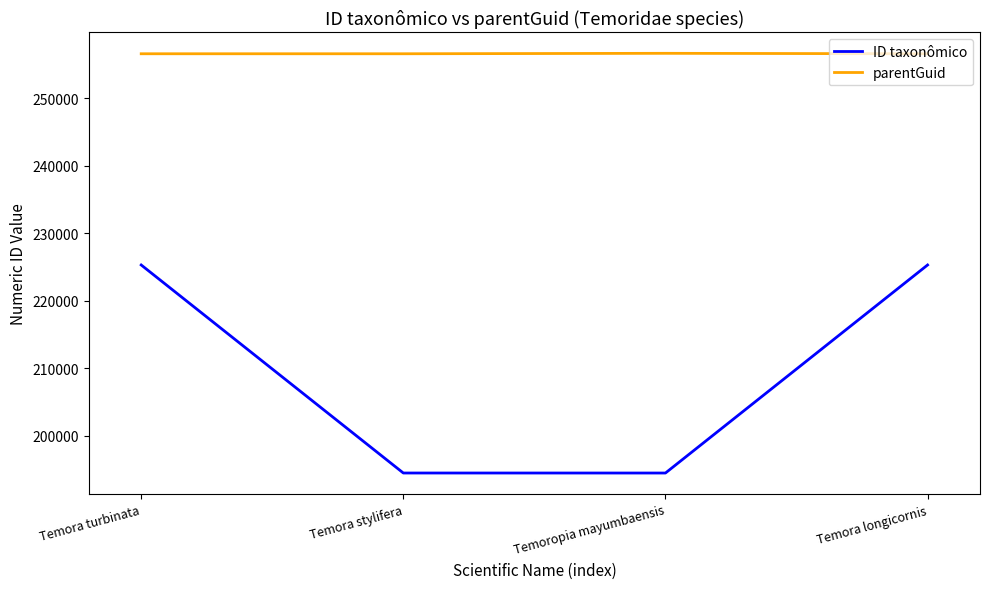

What is the difference between the maximum and minimum values in the ID taxonômico series?

30811